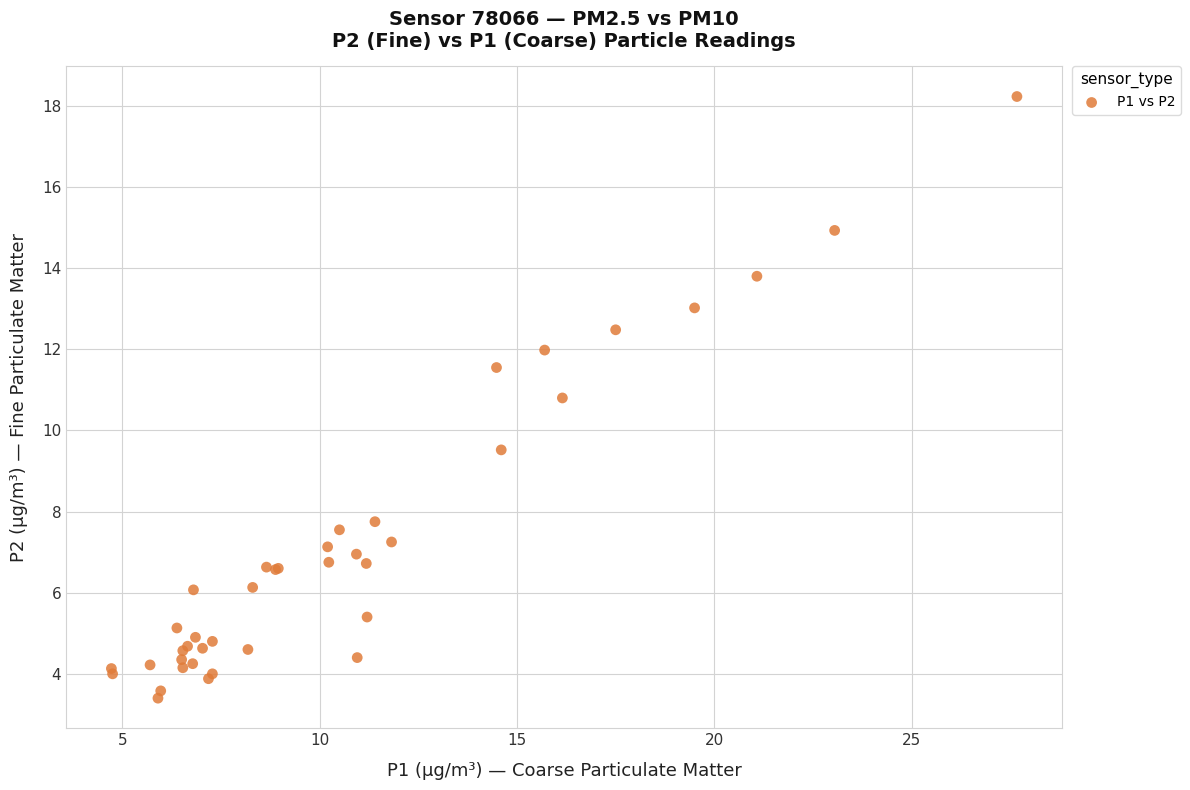

What Y value in the scatter plot is closest to 10?

9.5